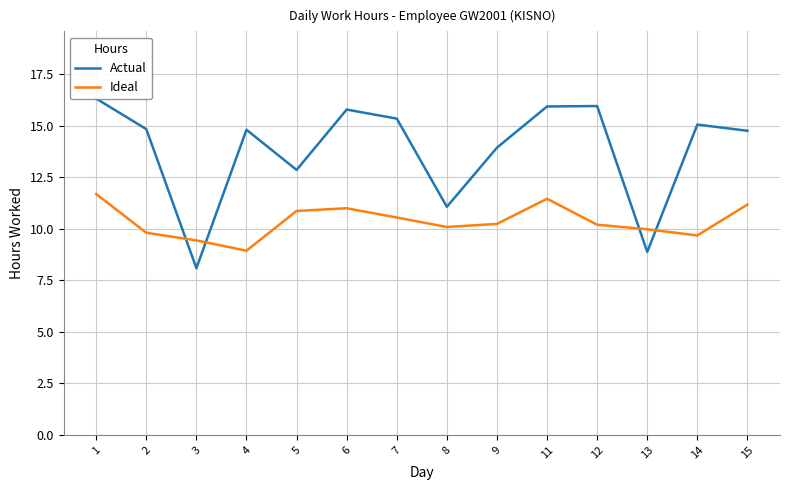

What is the total value across all series at 9?

24.2